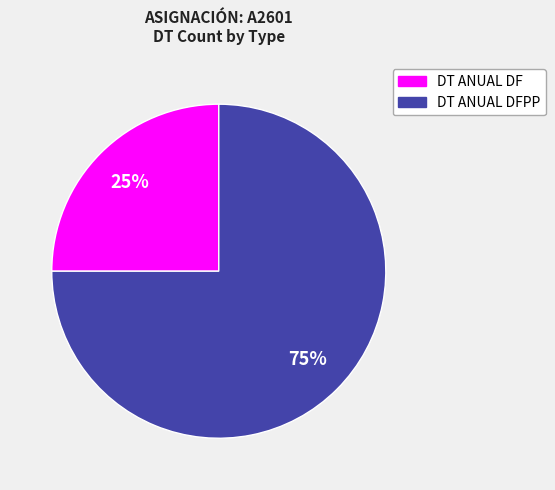

What is the smallest slice in the pie chart?

DT ANUAL DF